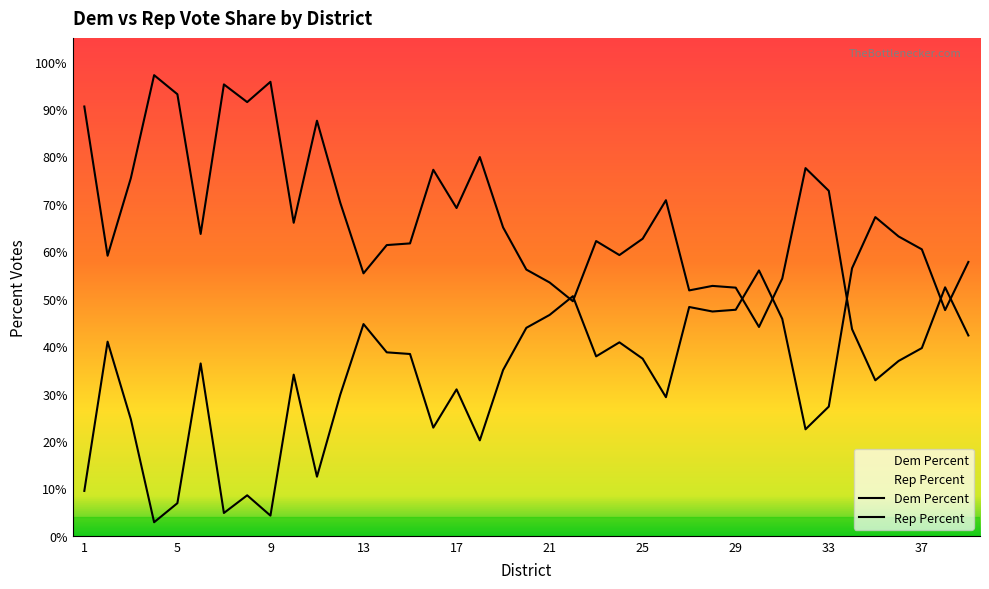

Which category has the lowest value in the Rep Percent series?

4